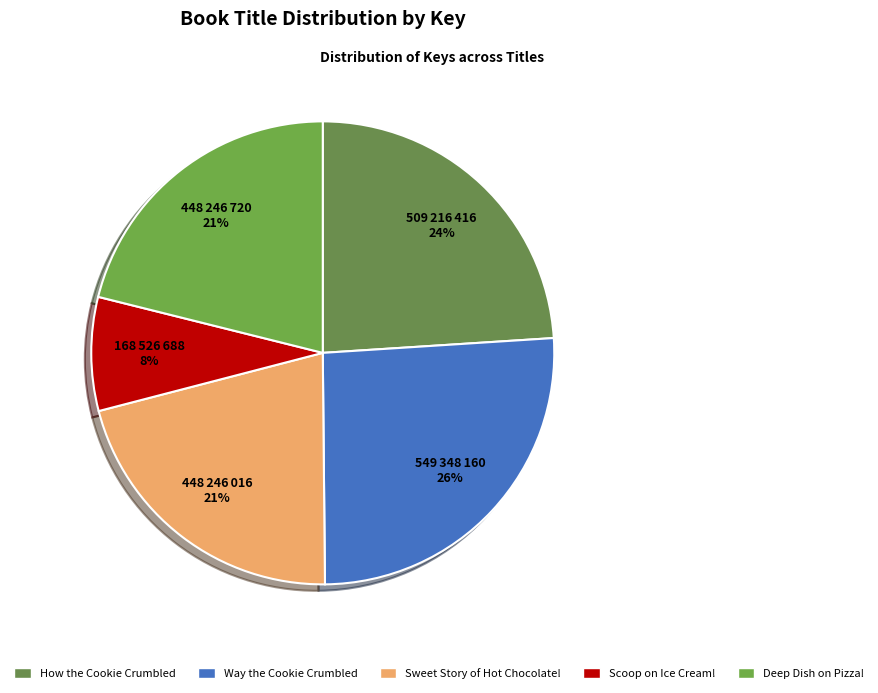

Is there any slice that represents more than half of the pie?

No